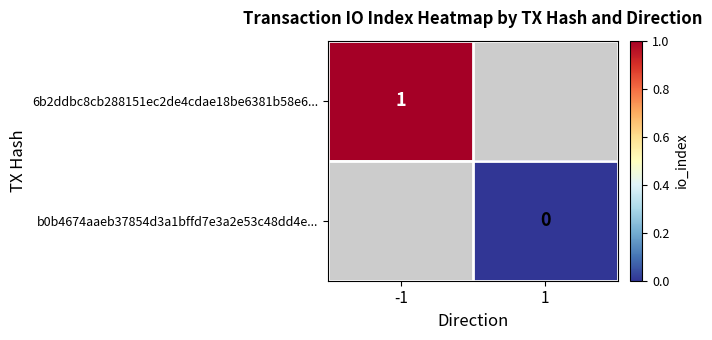

Which series has the widest spread of values?

6b2ddbc8cb288151ec2de4cdae18be6381b58e6...